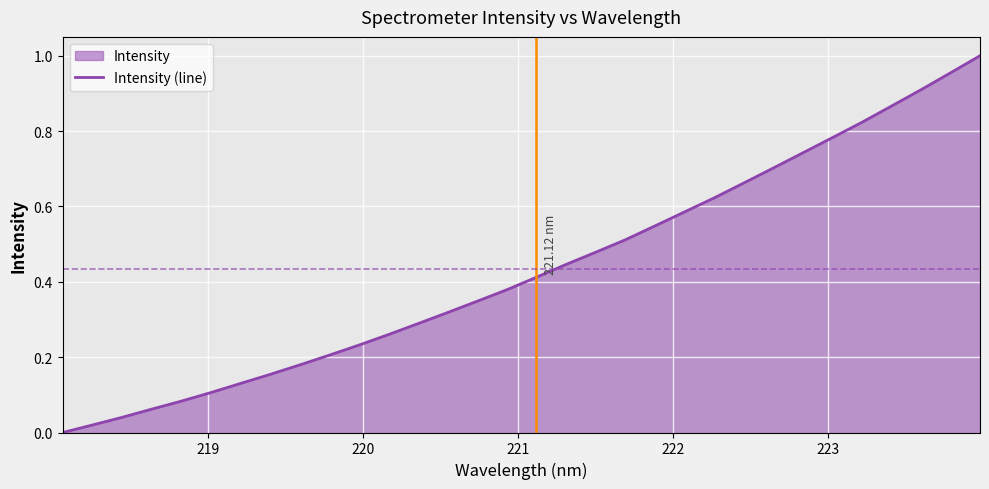

Does the chart display data point markers on the line(s)?

No